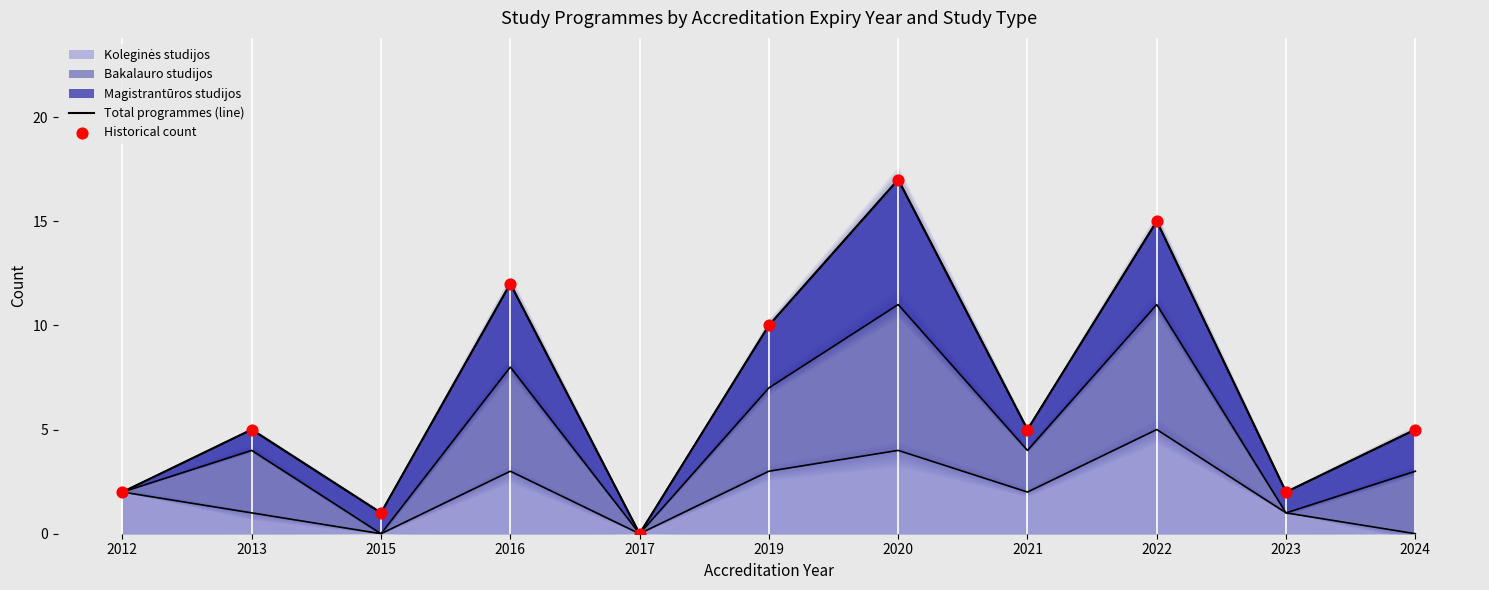

What is the total value across all series at 2015?

2